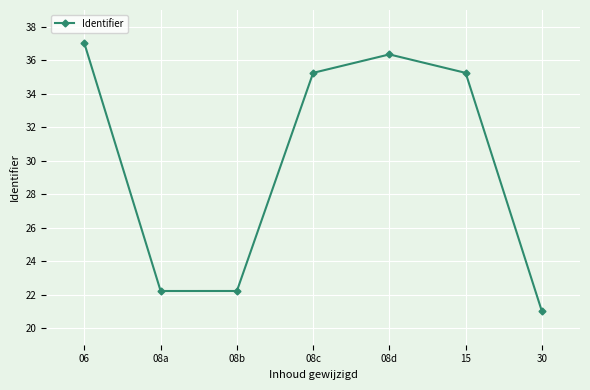

Which category has the lowest value across all series?

30